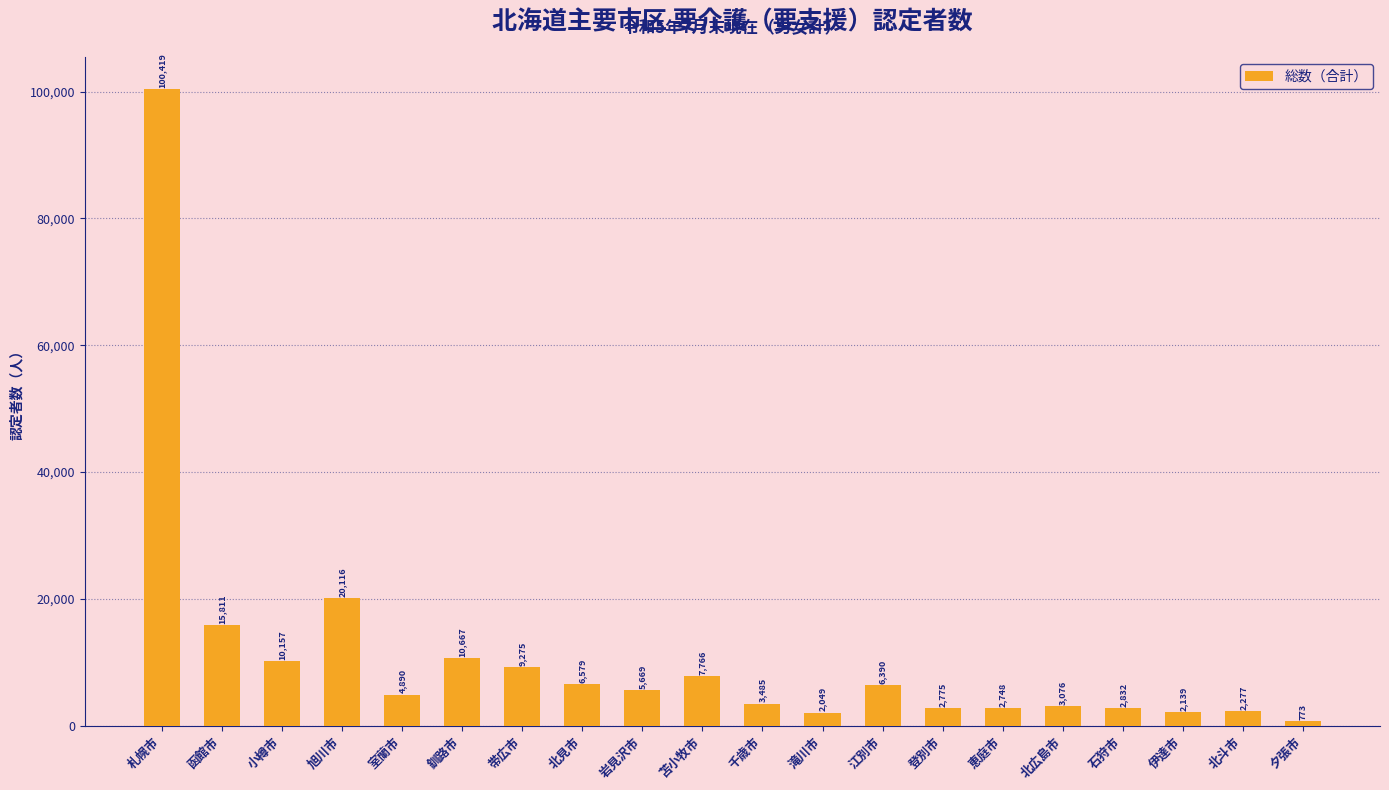

What is the difference between the maximum and minimum values?

99646